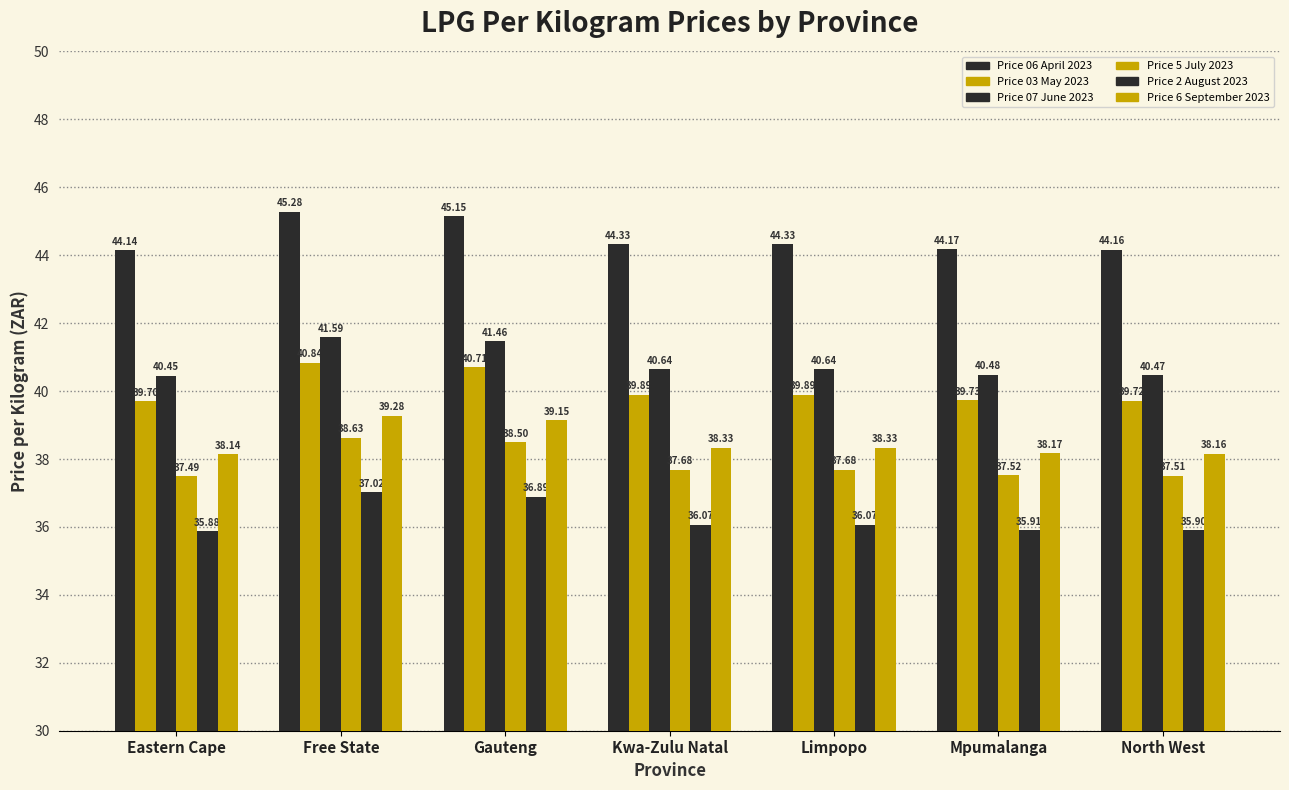

How many bars are there in total?

42